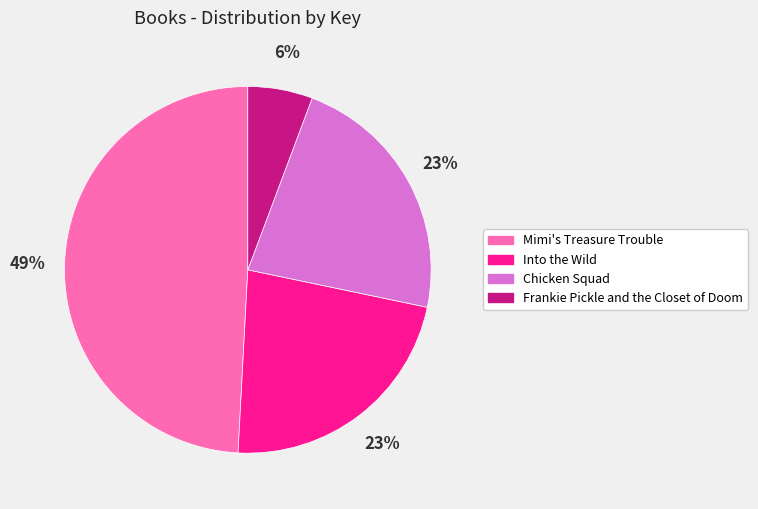

Is there any slice that represents more than half of the pie?

No